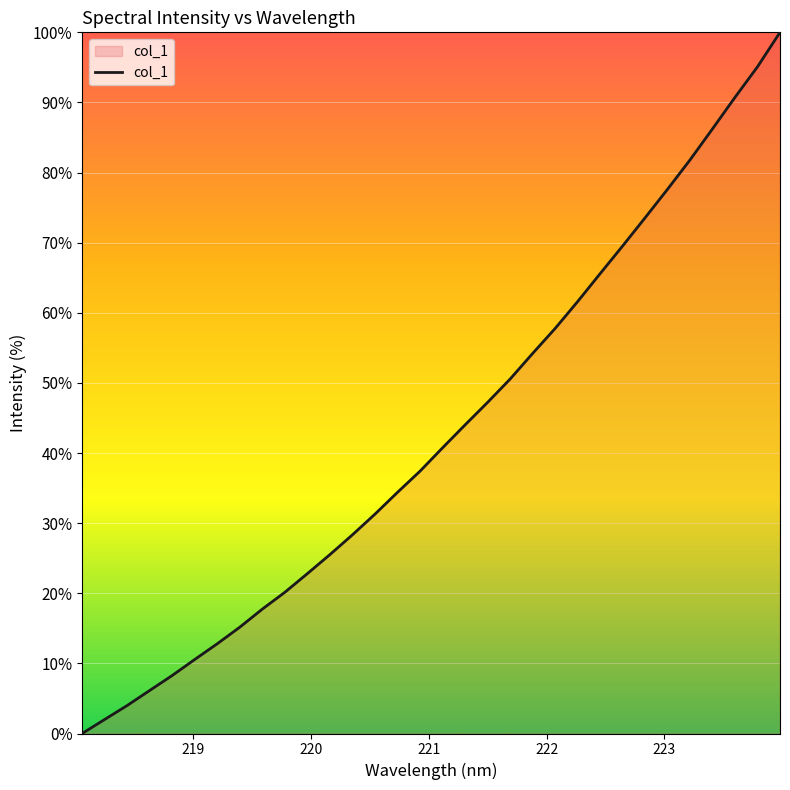

What is the difference between the maximum and minimum values?

100.0